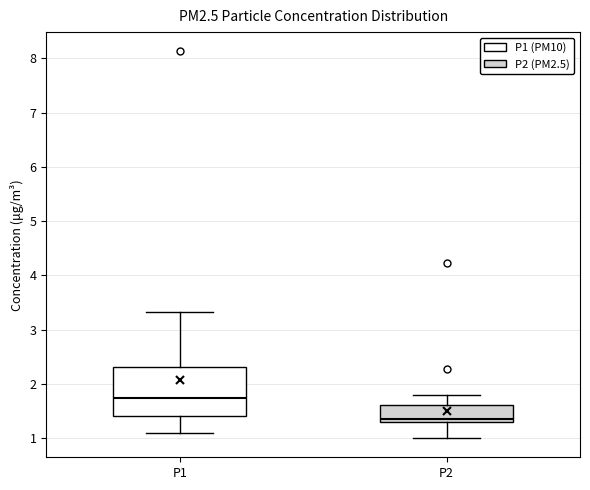

Which box has the lowest median line?

P2